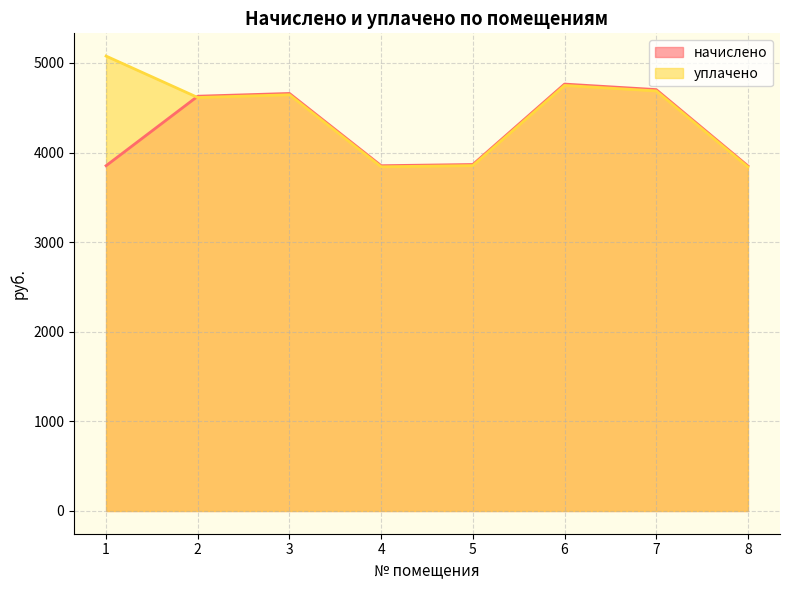

True or false: начислено has a value of 3867.2 at 5.

True